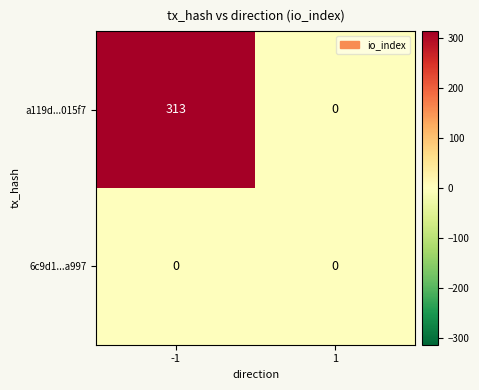

Is it true that 6c9d1...a997 equals 0 at -1?

True